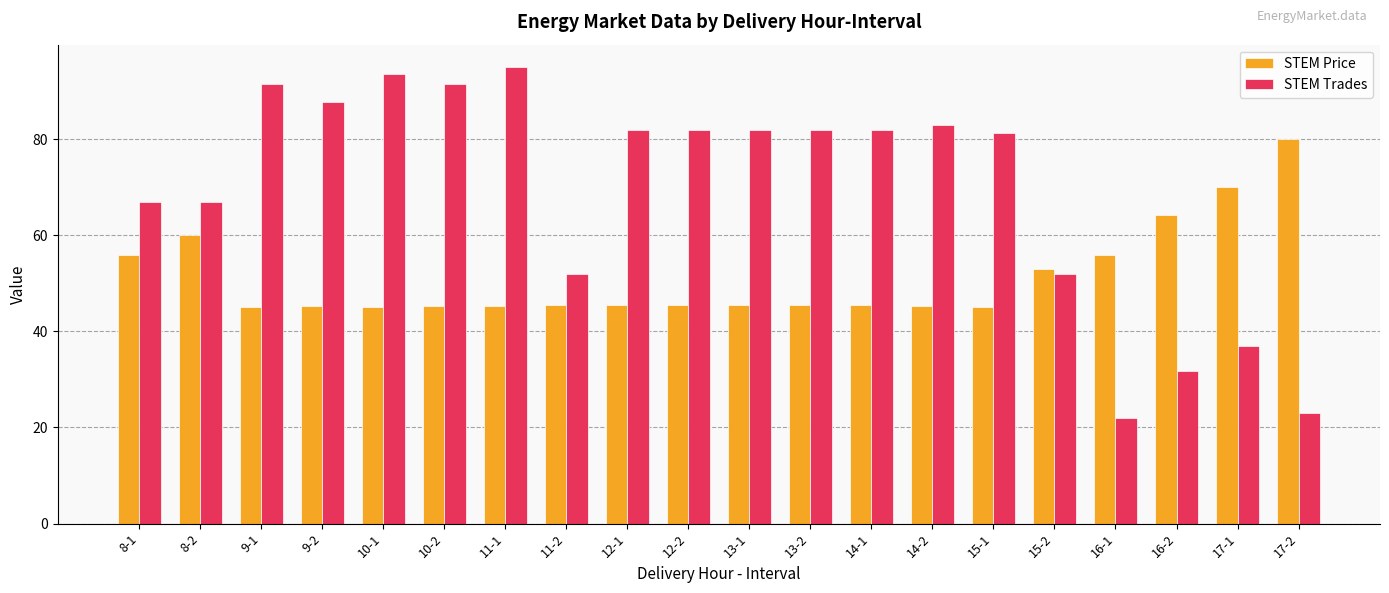

The STEM Trades series shows 38.5 at 17-2. True or false?

False